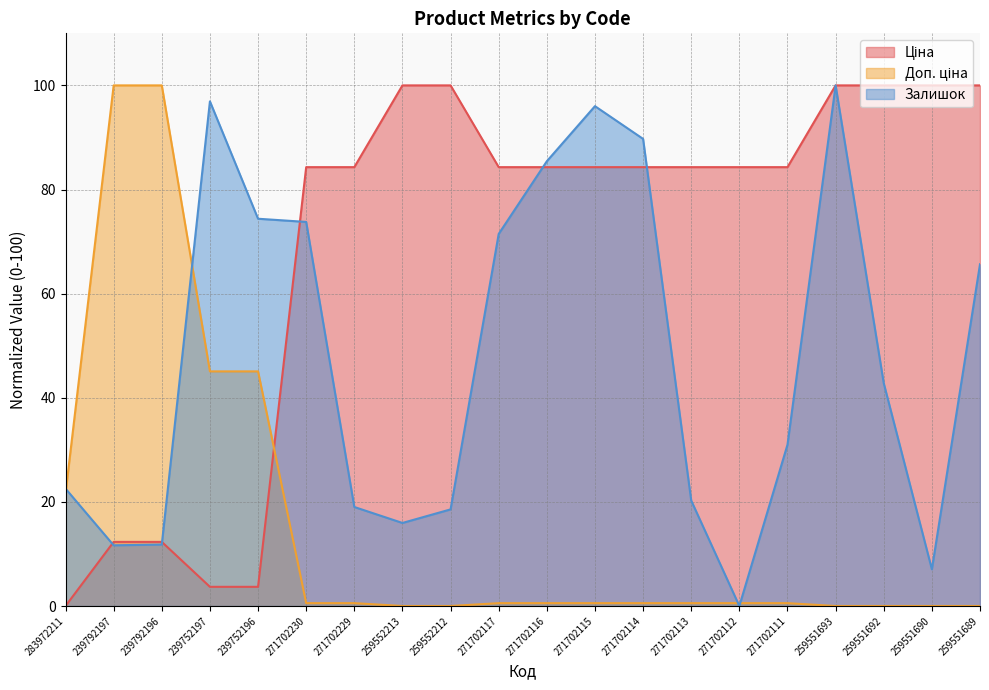

At which label does Ціна reach its peak?

259552213